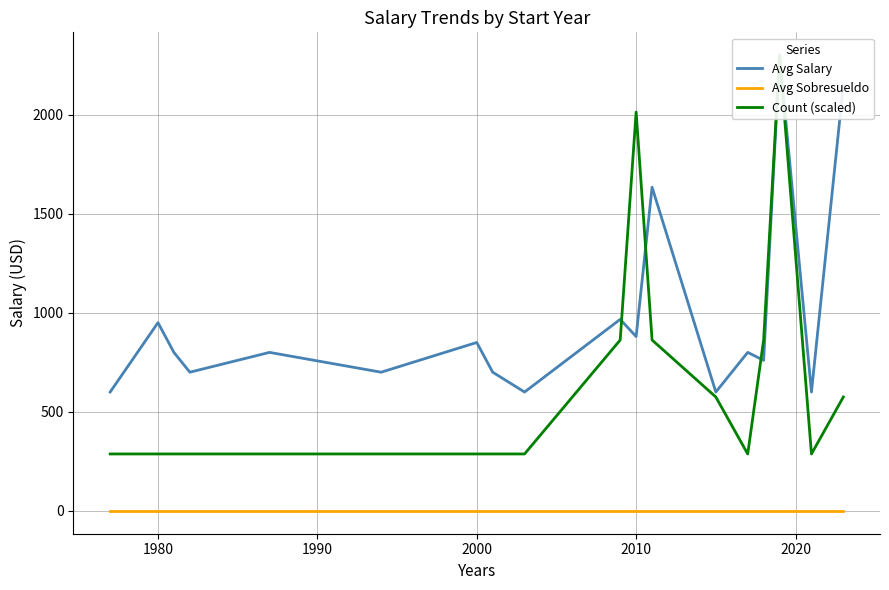

How many categories are shown in the chart?

18